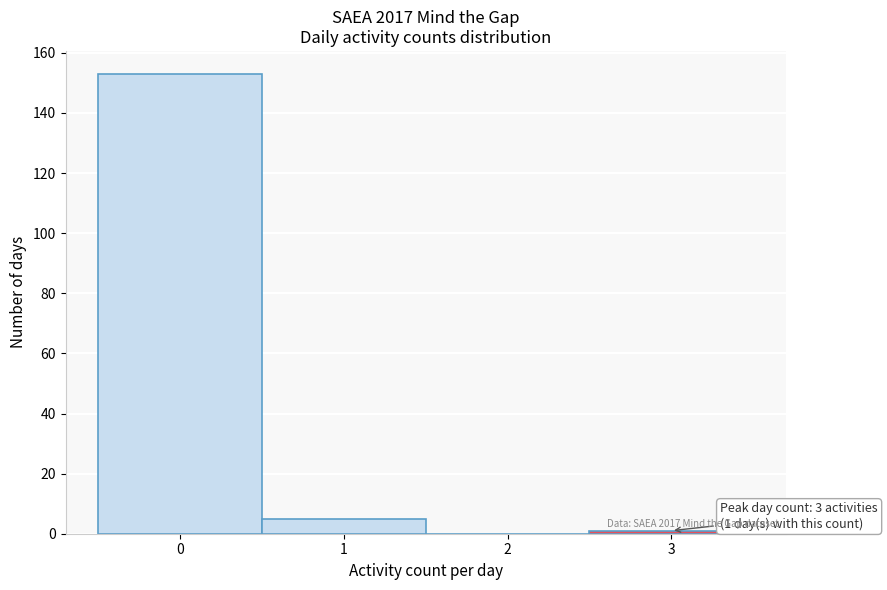

Over which range of the x-axis is the bar tallest?

-0.5 to 0.5